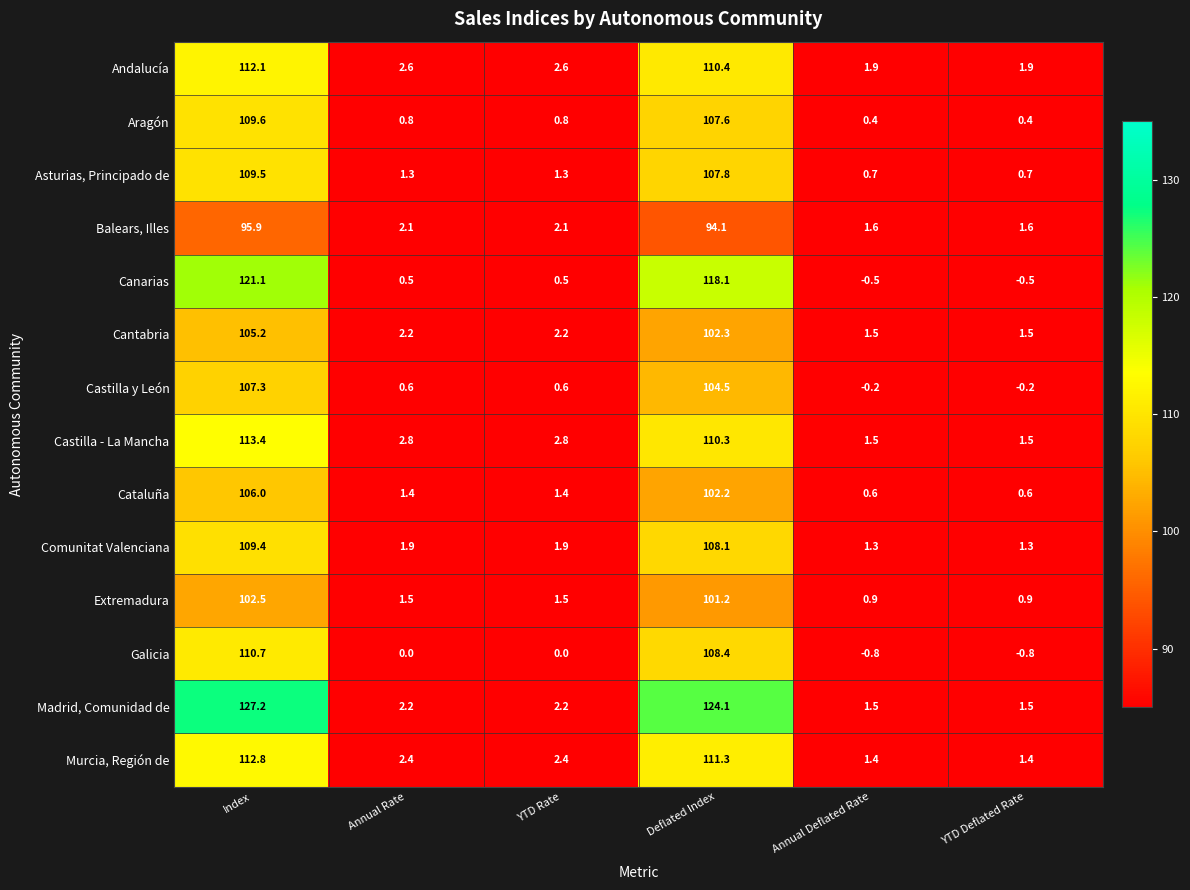

At which label does Cataluña first exceed 1?

Index